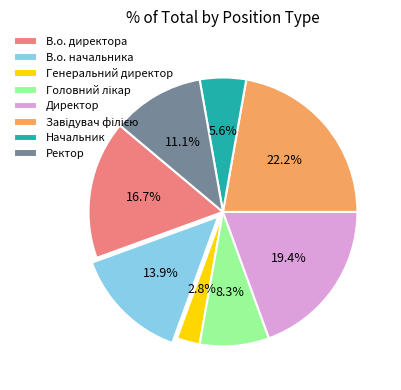

Is Ректор the majority of the pie?

No